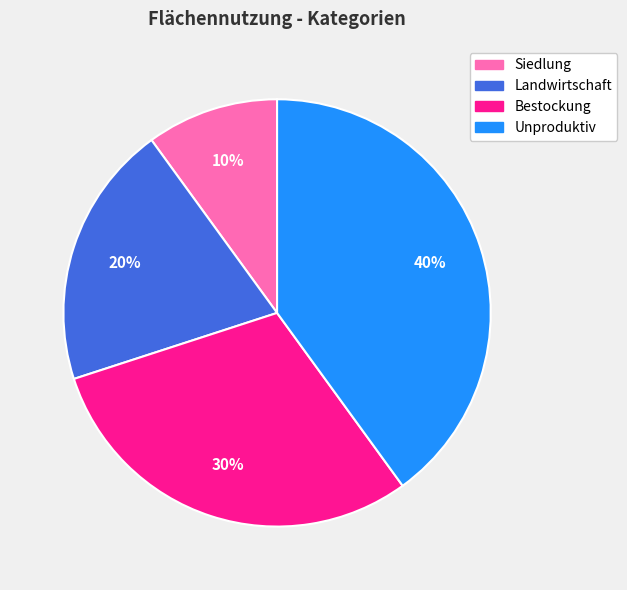

What percentage is the Landwirtschaft slice, to the nearest percent?

20%